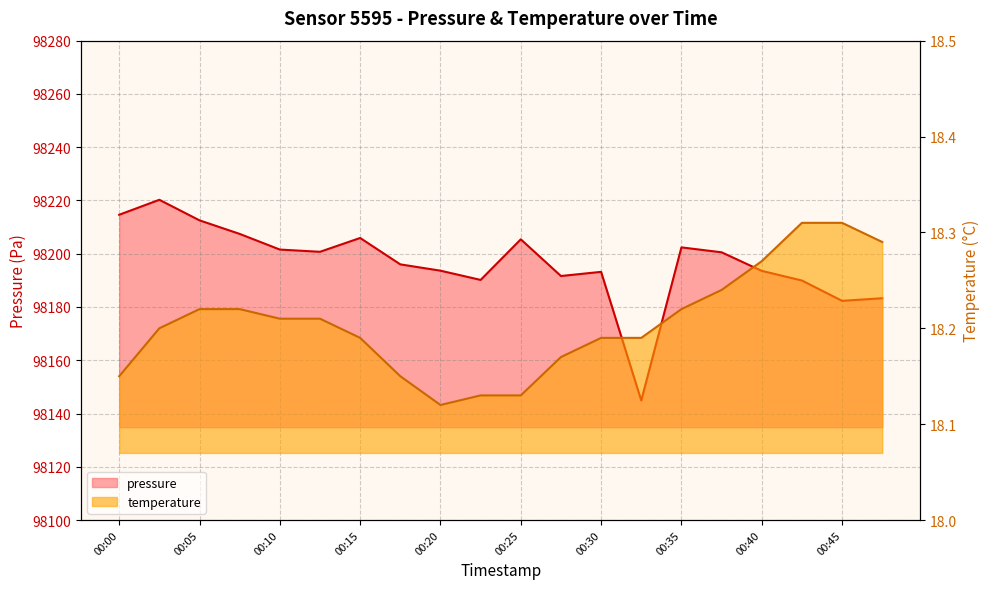

What value does the temperature series have at 00:05?

18.2